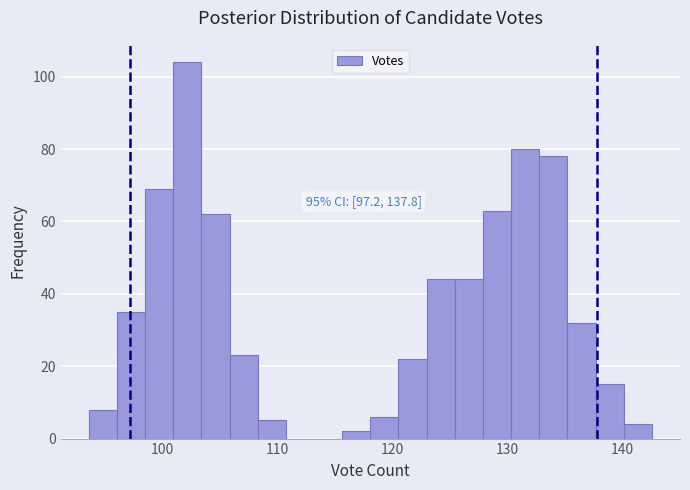

Read against the x-axis, roughly where is the centre of the tallest bar?

102